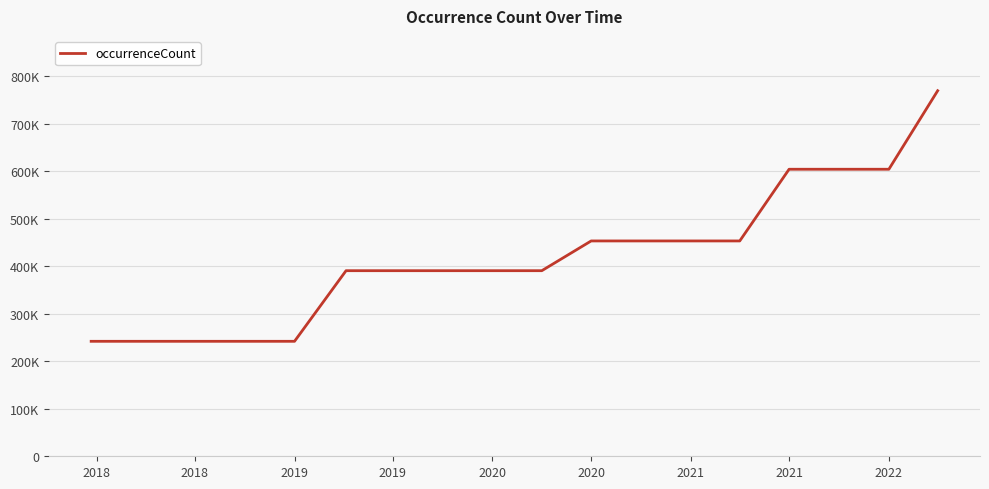

True or false: there are more than 2 points higher than both neighbors.

False